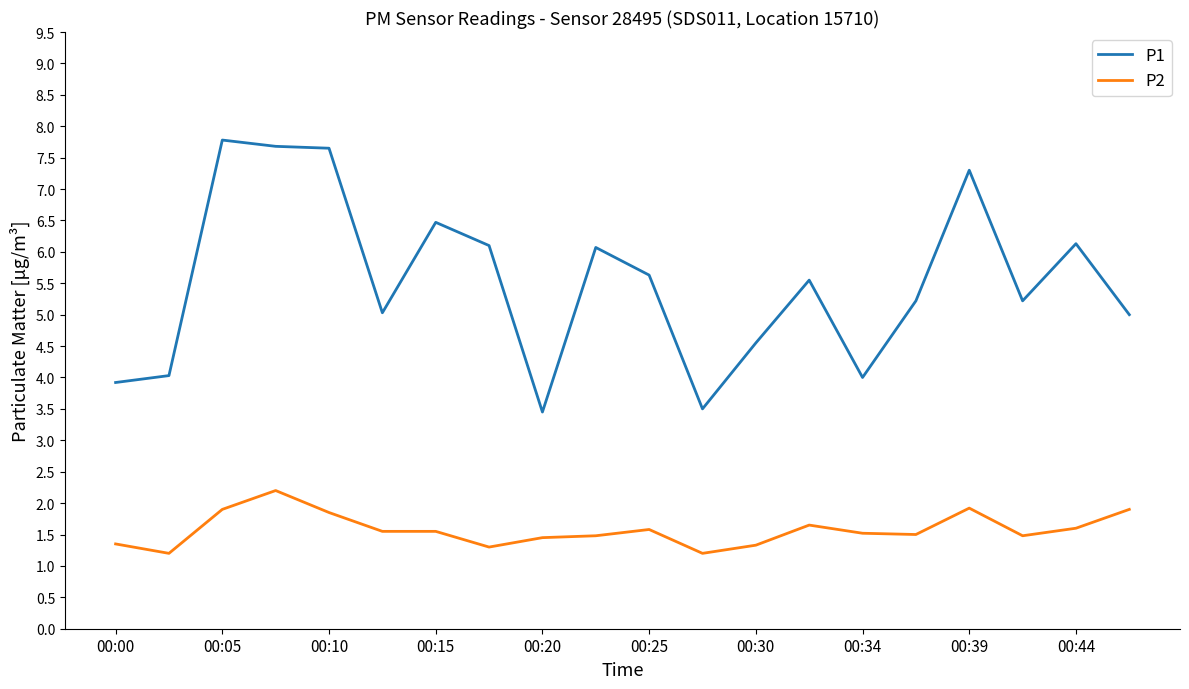

How many lines are shown in the chart?

2